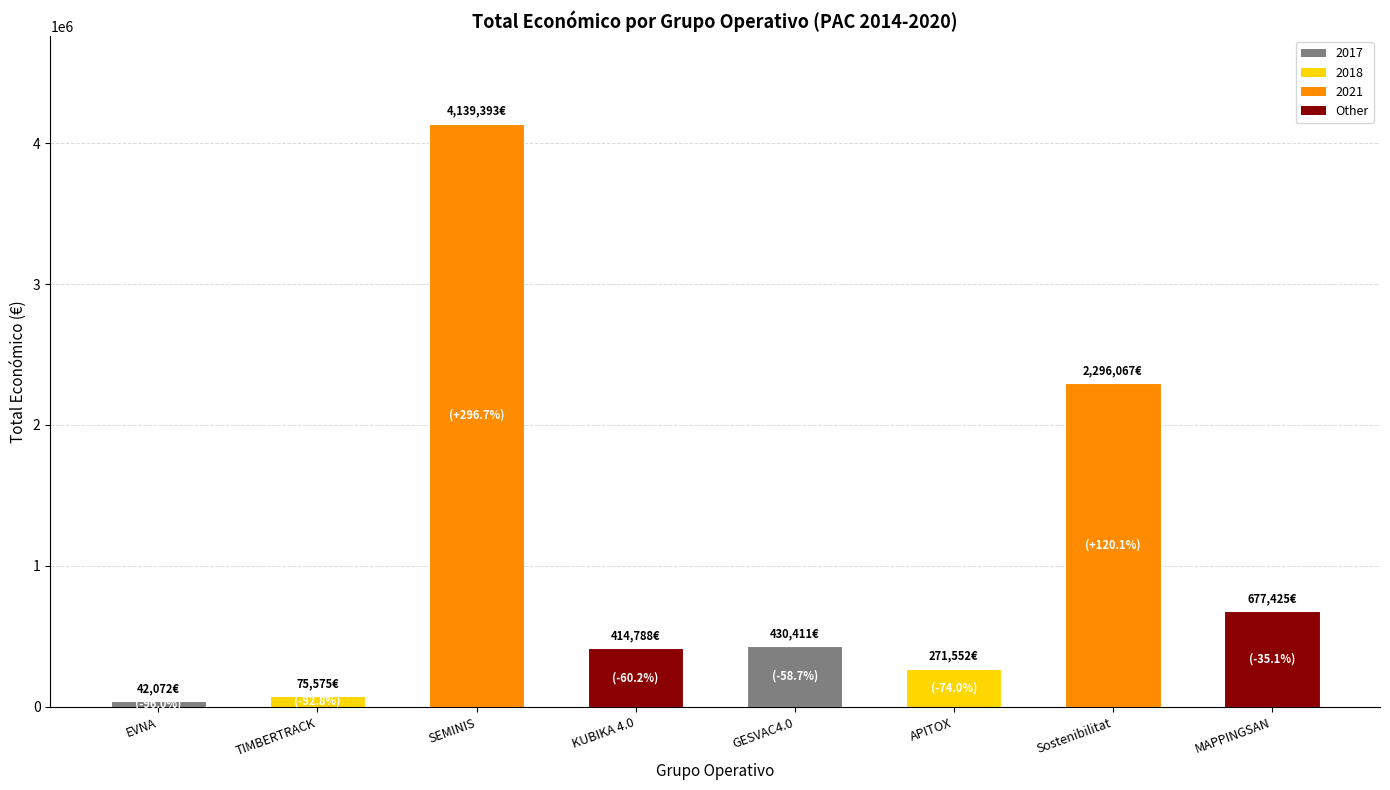

What is the change in value from EVNA to SEMINIS?

+4097321